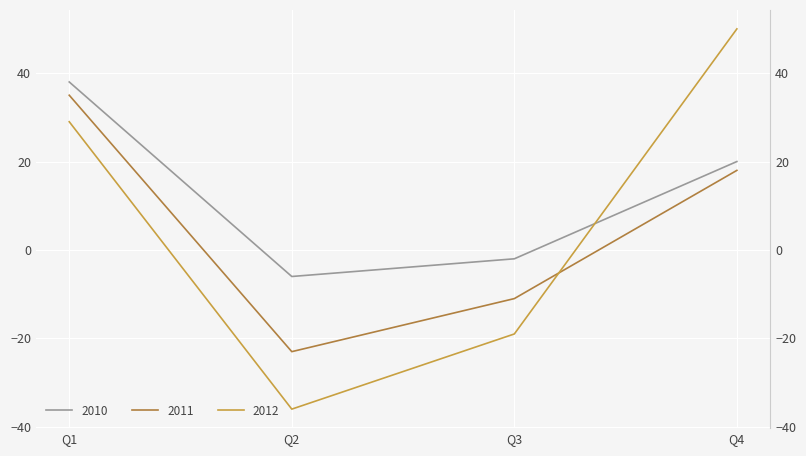

Is this an area chart (filled region under the line)?

No